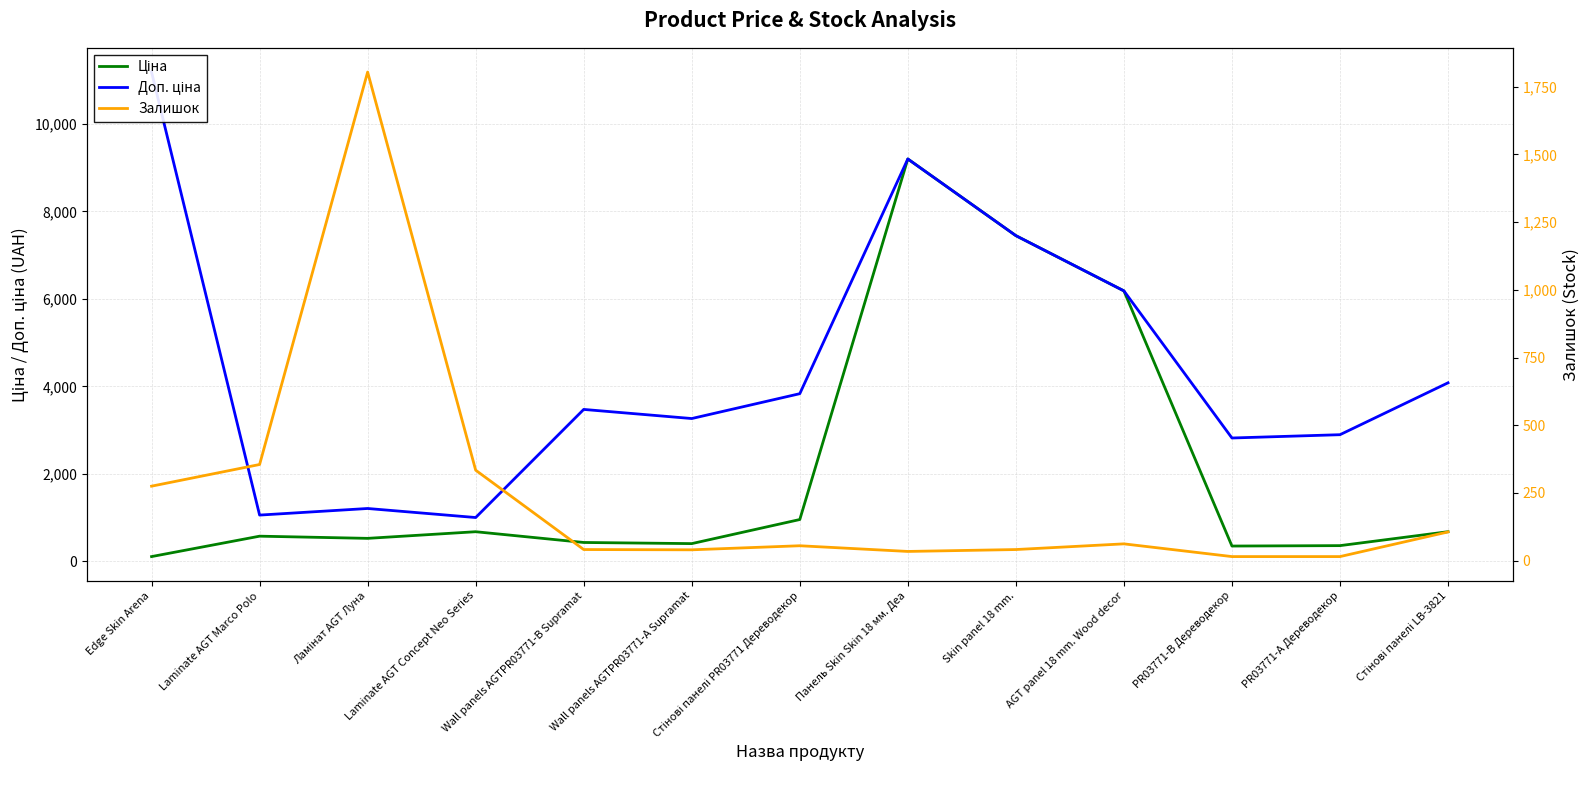

Is it true that Доп. ціна equals 7444.6 at Skin panel 18 mm.?

True